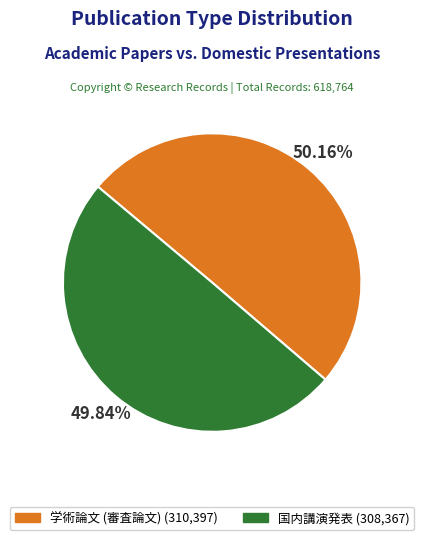

What portion of the pie excludes 学術論文 (審査論文)?

49.8%